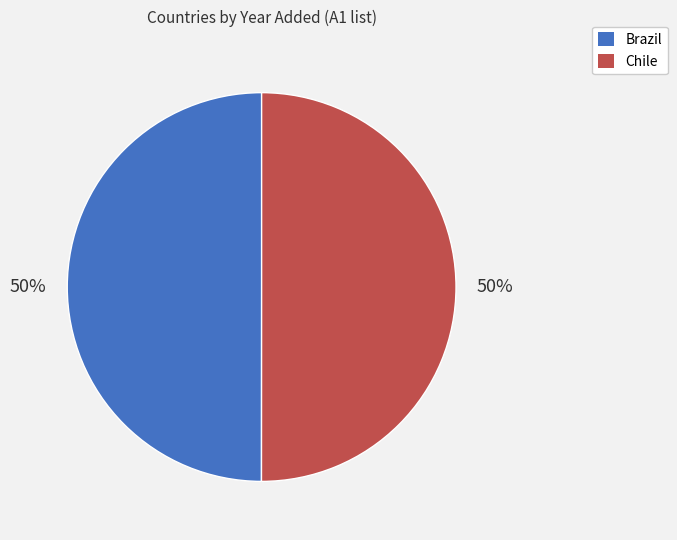

Is it true that Chile is 57% of the pie?

False